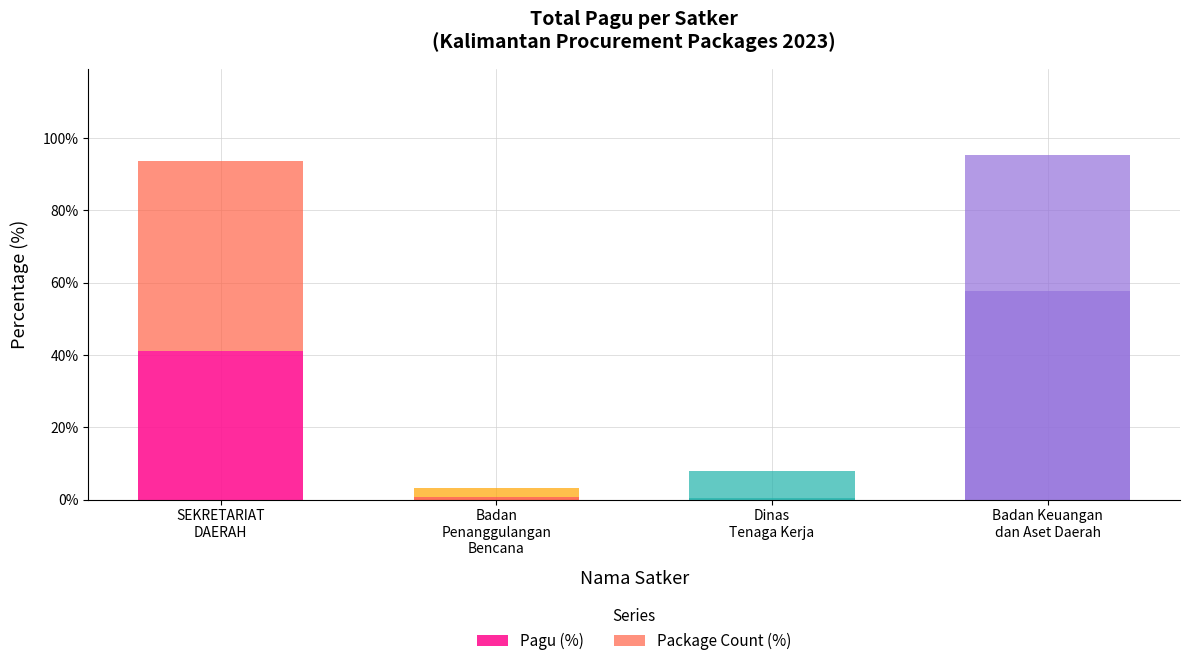

The value of Pagu (%) at Badan Keuangan
dan Aset Daerah is 57.8. True or false?

True